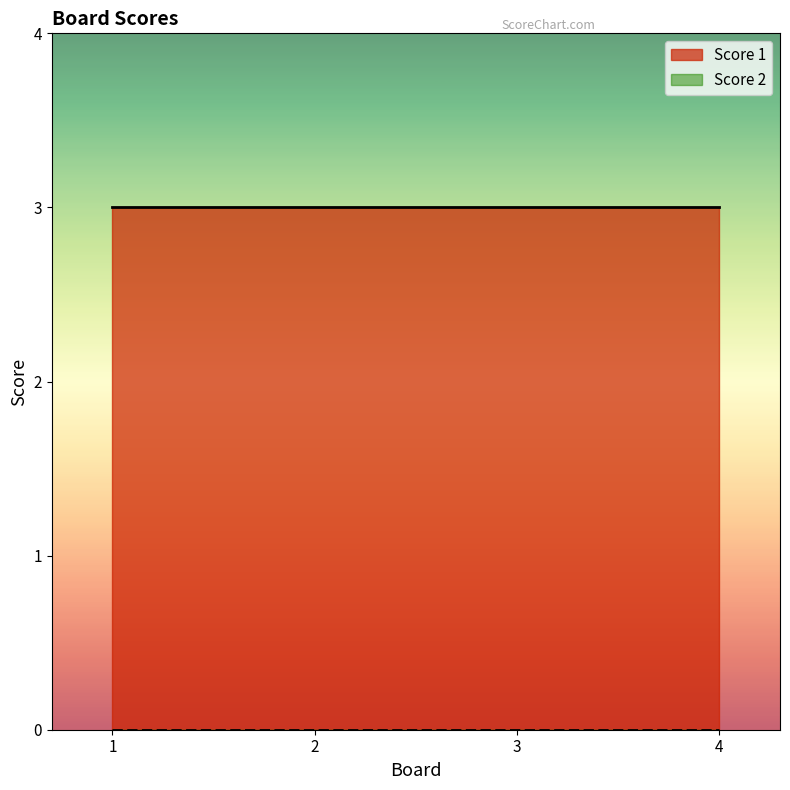

The value of Score 1 at 2 is 3. True or false?

True